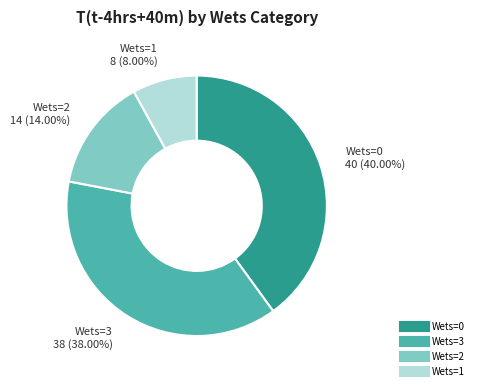

Is there any slice that represents more than half of the pie?

No